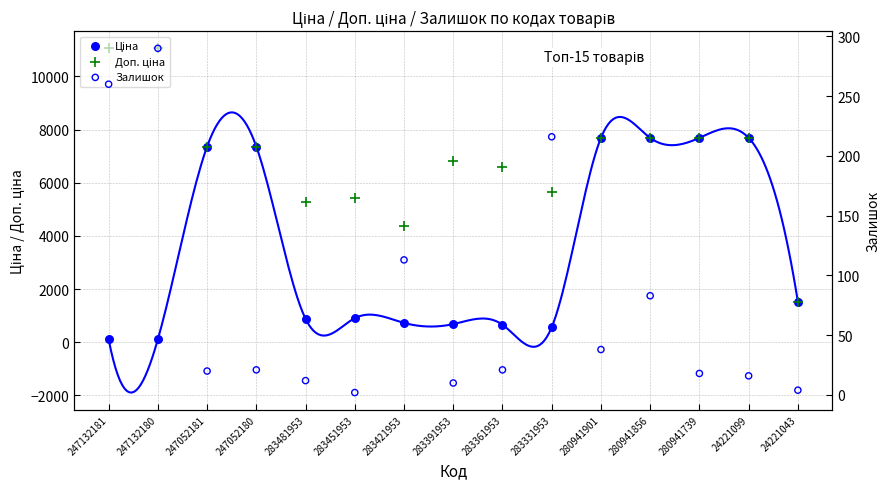

What is the total value across all series at 283451953?

6340.2